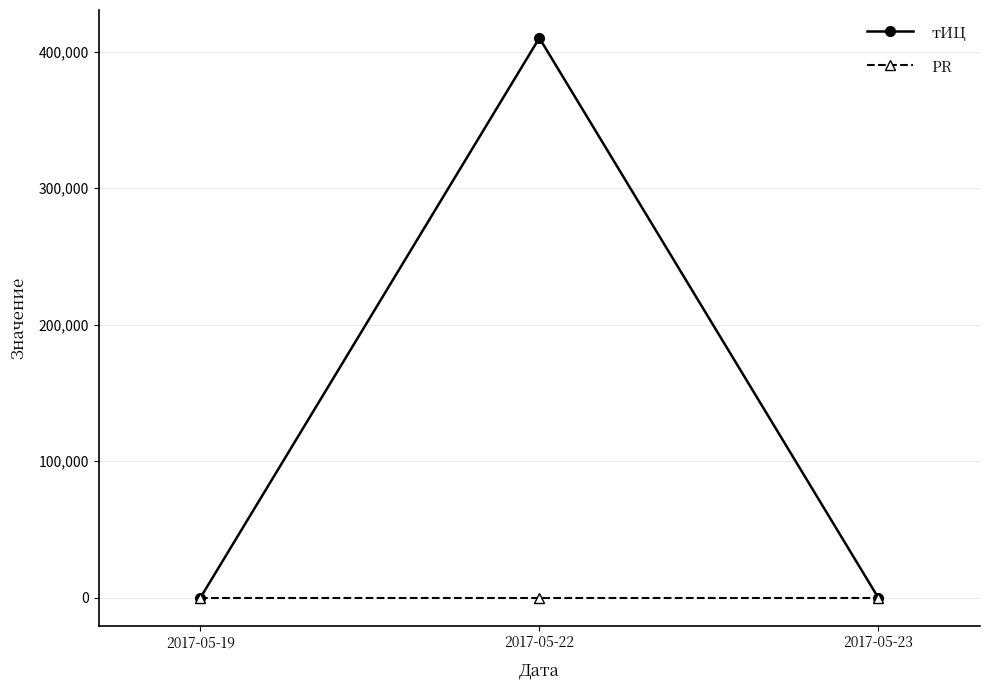

Is the value of тИЦ at 2017-05-22 greater than the value of PR at 2017-05-23?

Yes